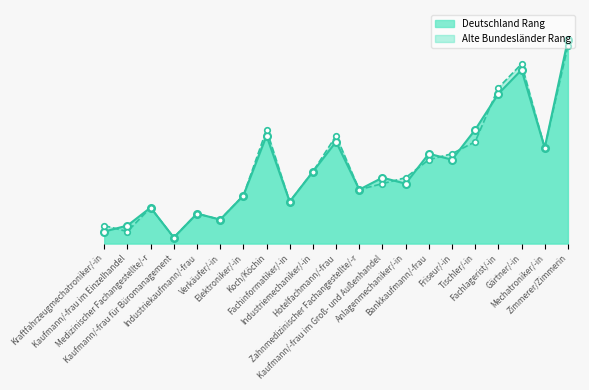

Which series changed the most between Fachlagerist/-in and Mechatroniker/-in?

Alte Bundesländer Rang